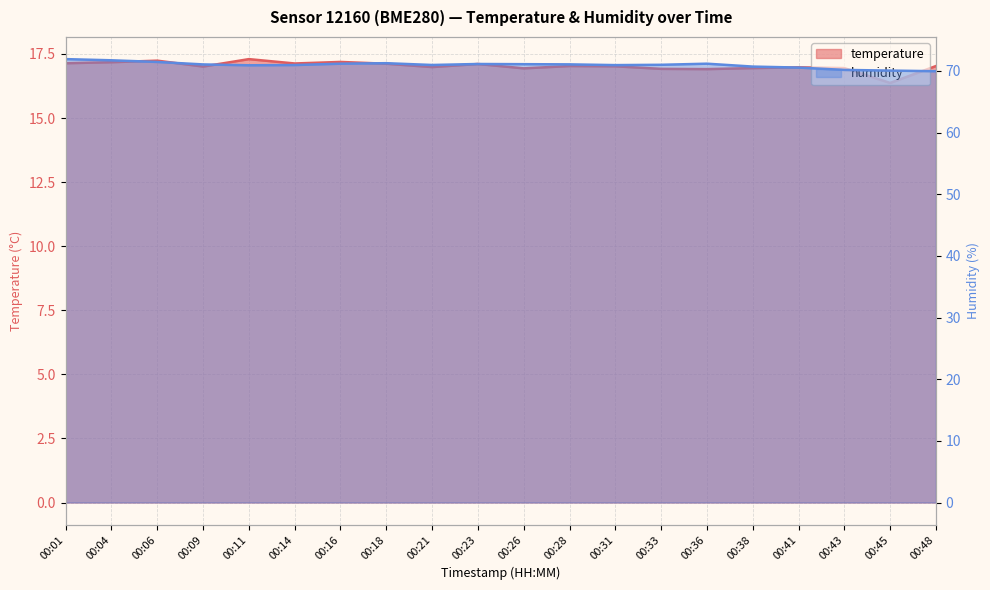

Is it true that humidity equals 39.4 at 00:01?

False